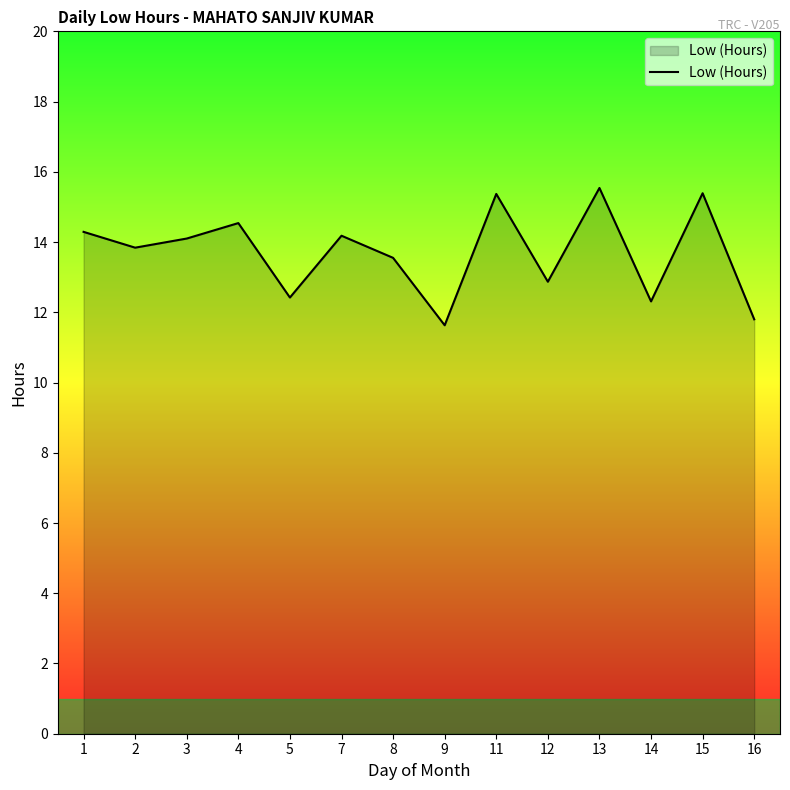

The value at 15 is 10.3. True or false?

False